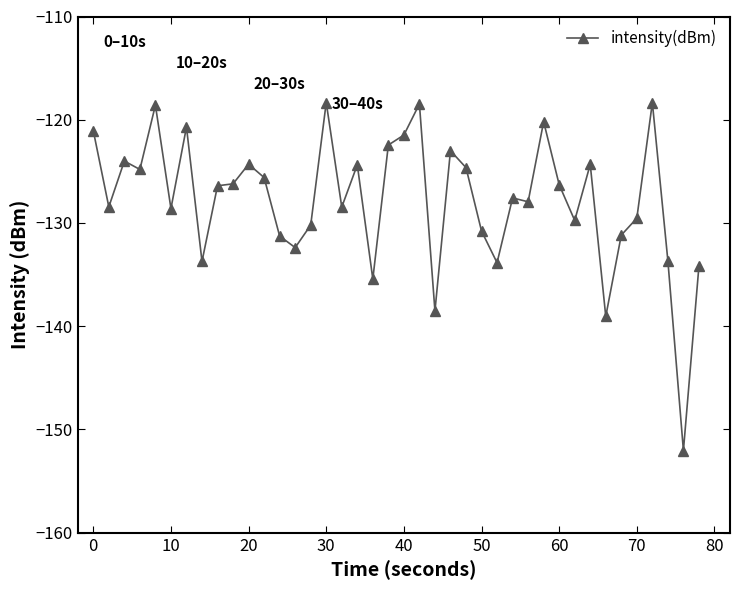

What is the value of the 38th point from the left?

-133.7